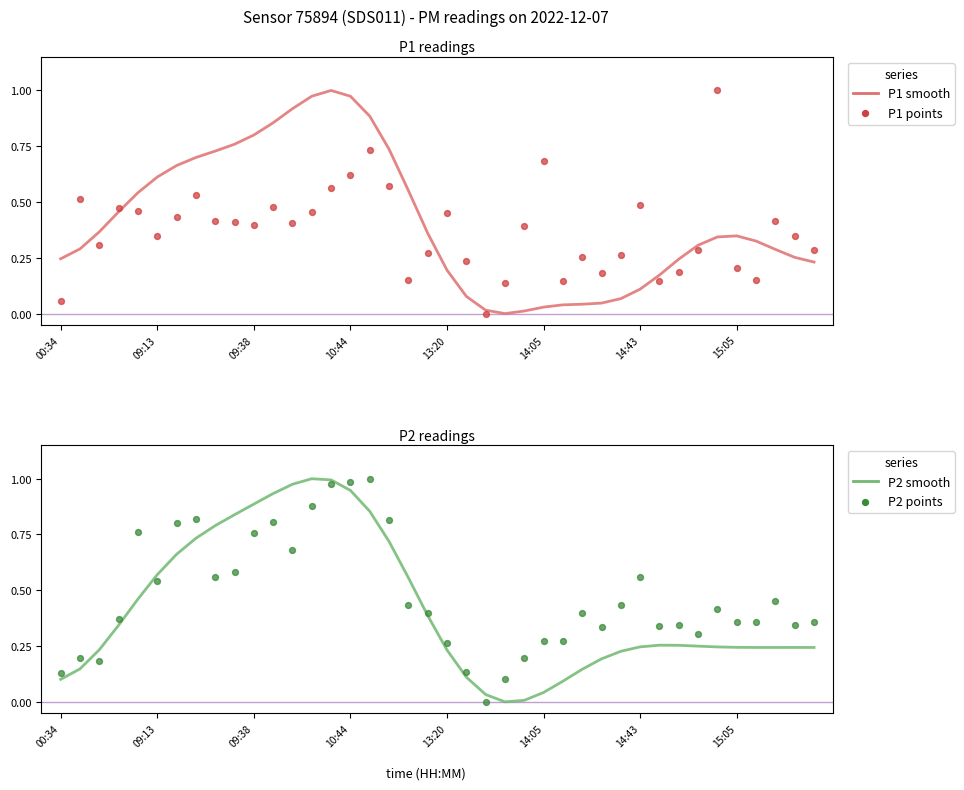

Which series reaches the maximum Y coordinate?

P1 (smoothed)